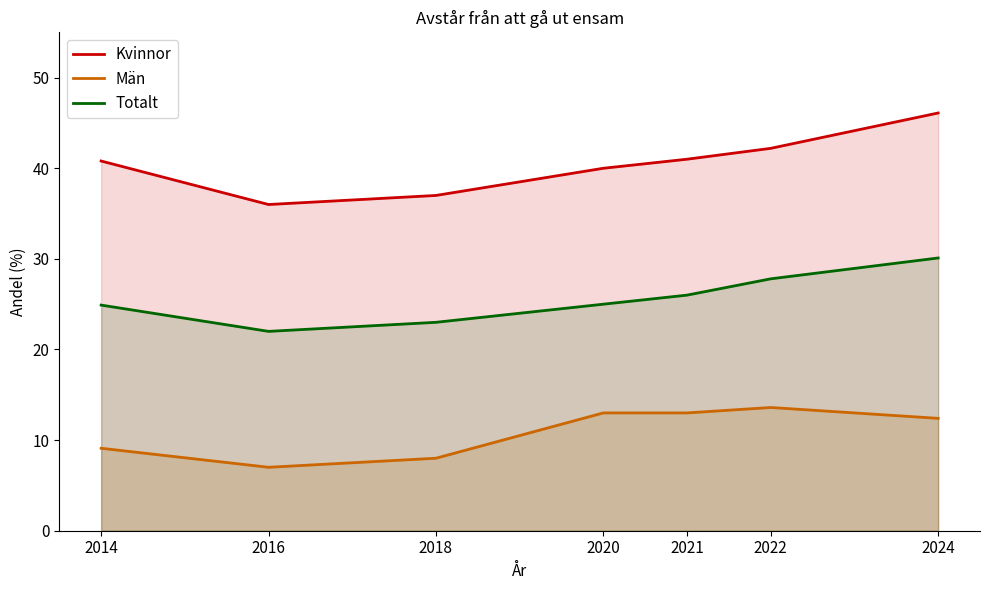

Does the chart display data point markers on the line(s)?

No